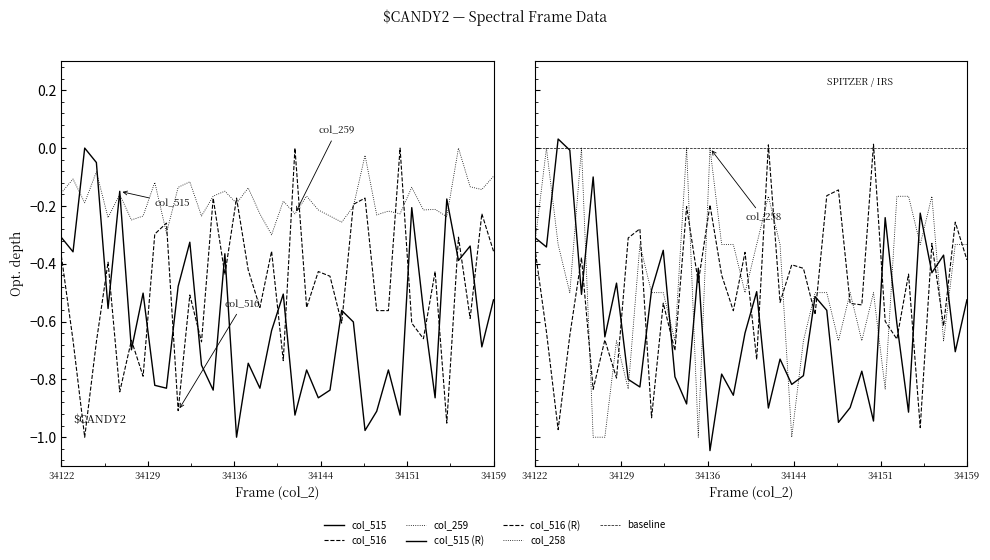

How many values in col_516 are below zero?

36